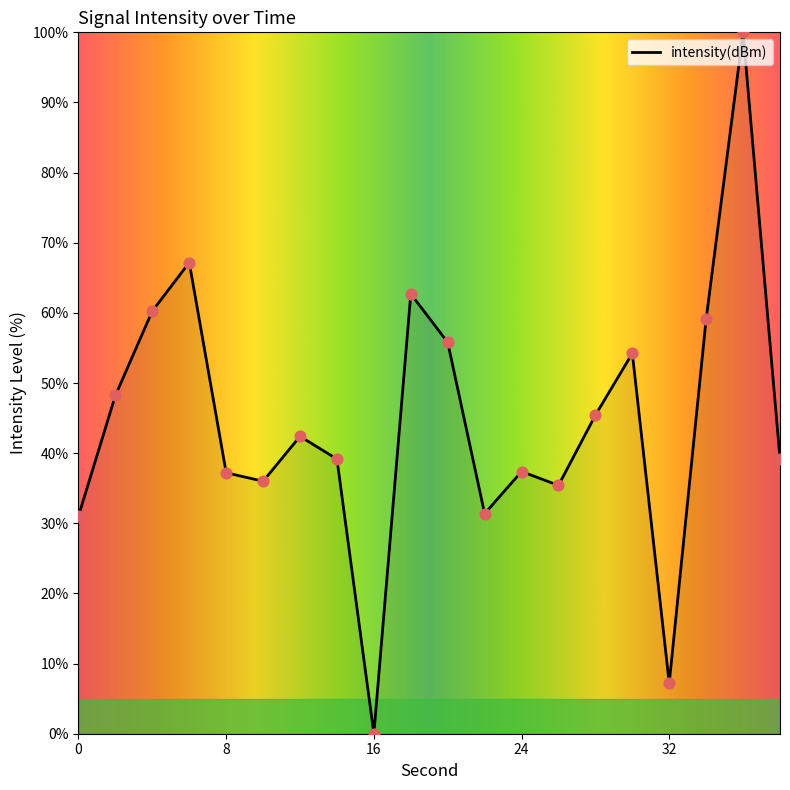

What is the difference between the maximum and minimum values?

100.0